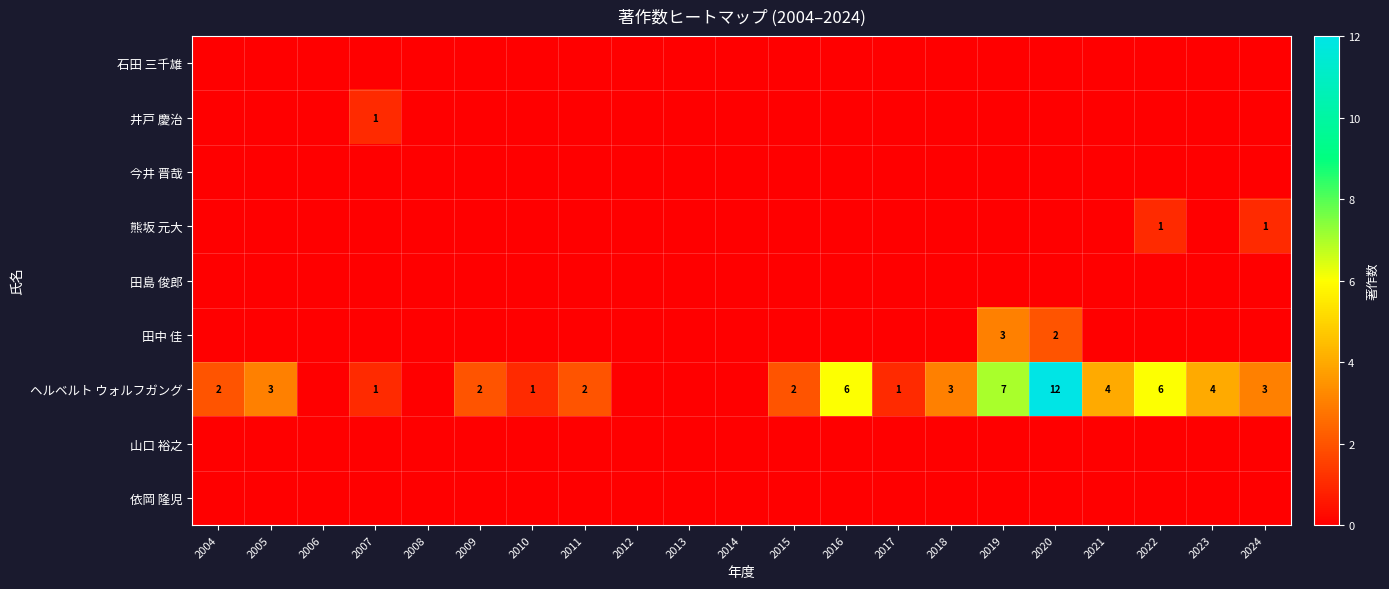

Is it true that 今井 晋哉 equals 0 at 2014?

True